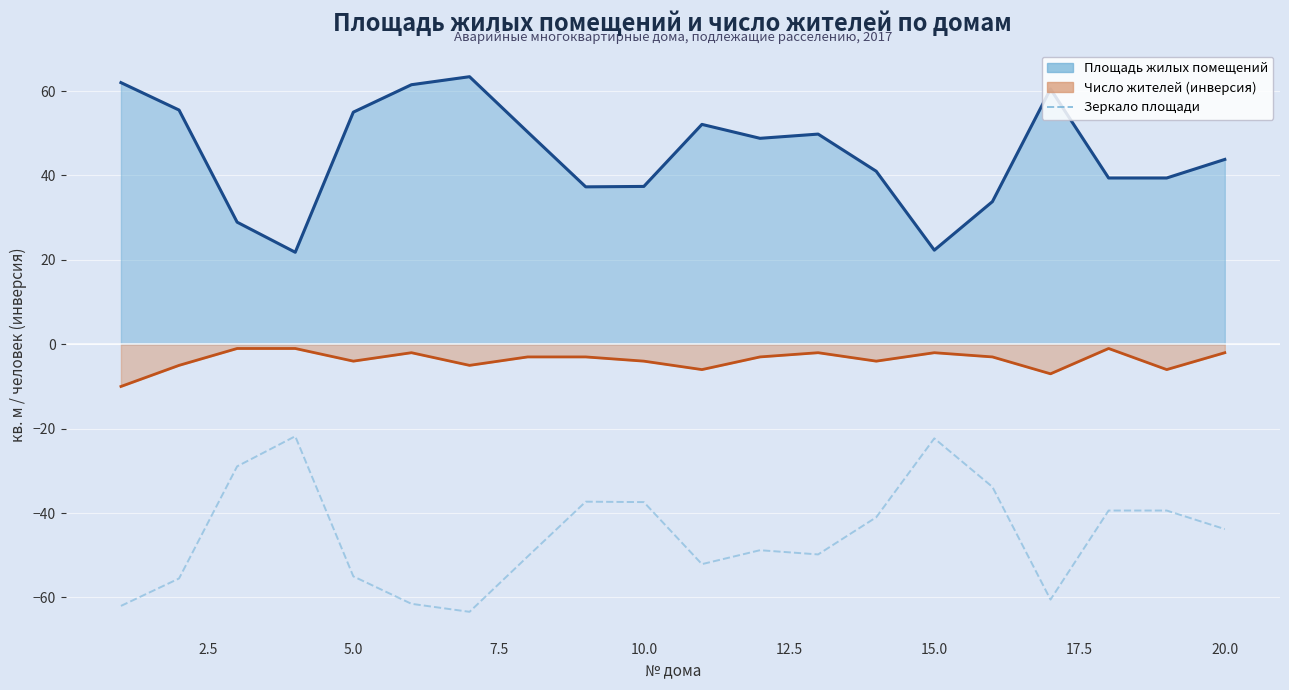

Is it true that the value at 12 is -24.2?

False